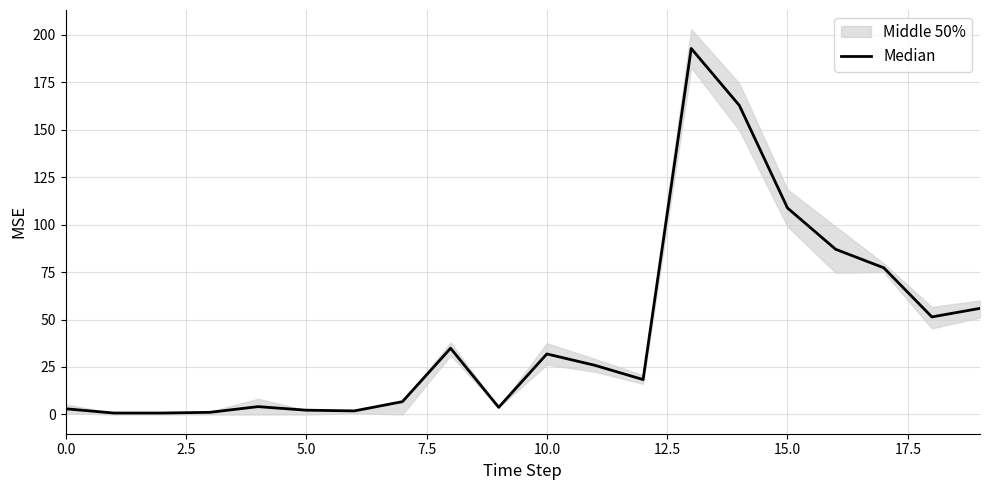

How many values are below 25?

10